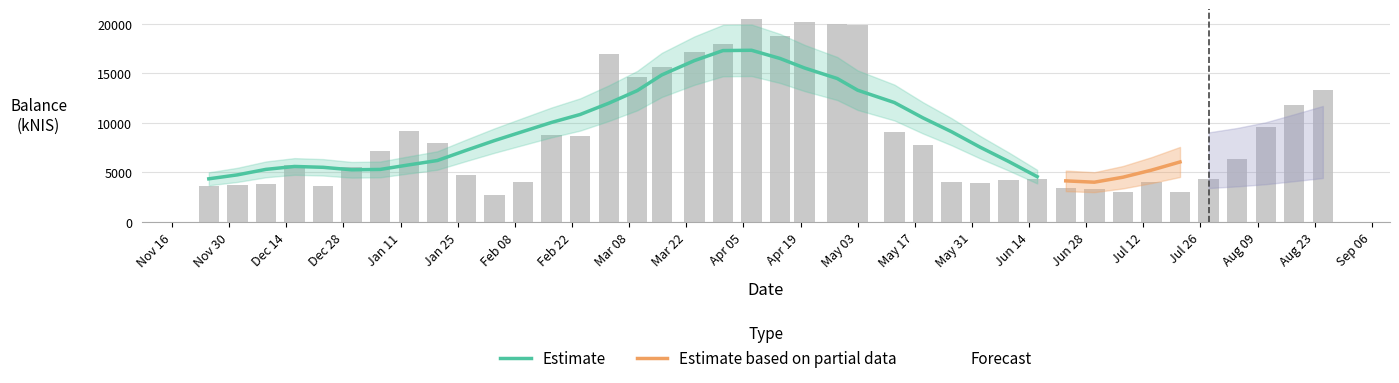

The chart shows a value of 11812.2 at 2022-08-18. True or false?

True